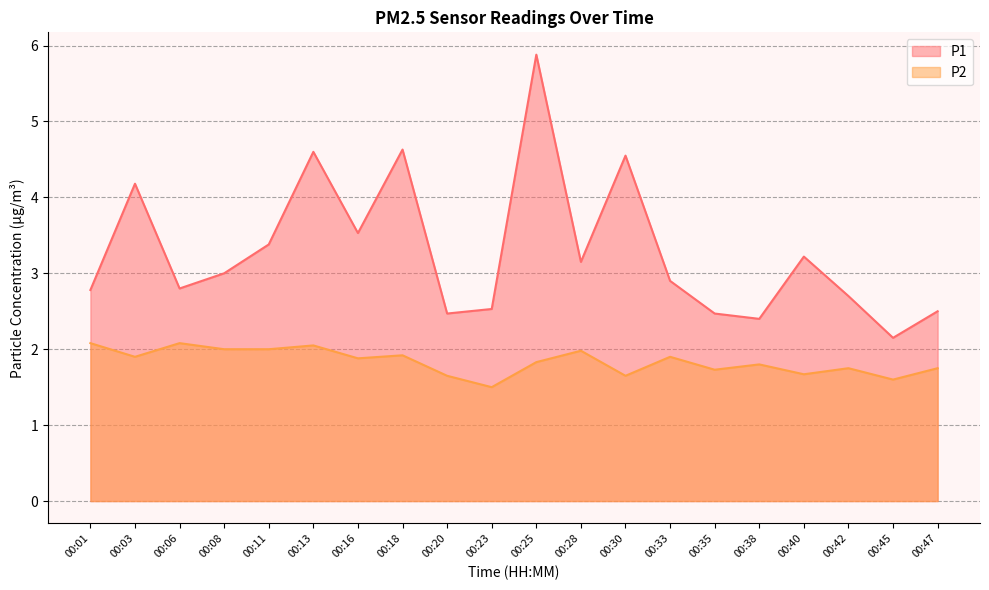

List the series in order of their peak value, highest first.

P1, P2